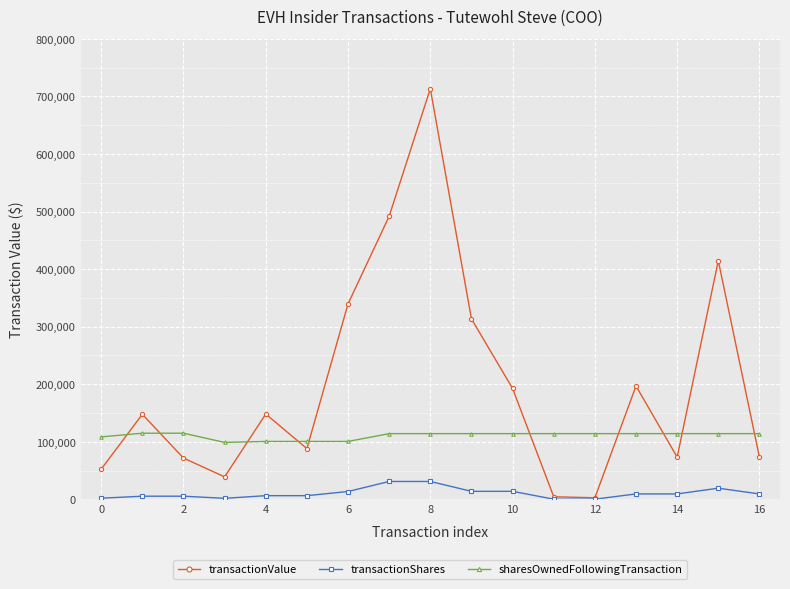

Which series has the largest total across all categories?

transactionValue